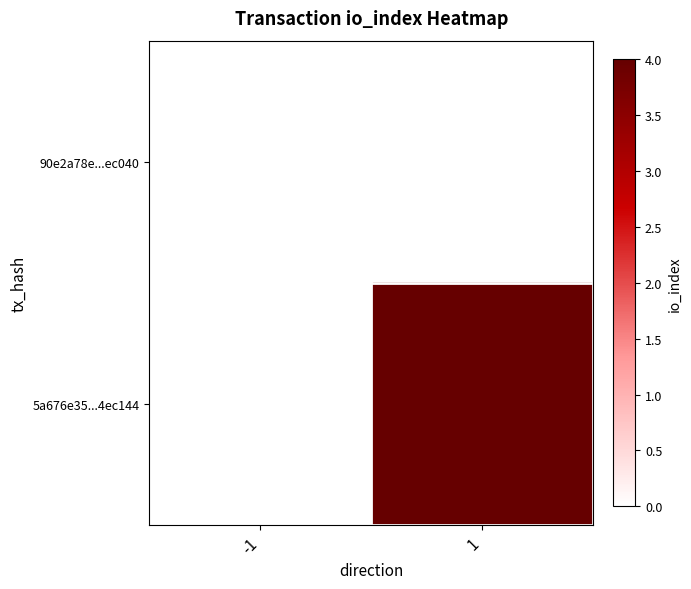

Which has a higher value, 1 or -1?

1